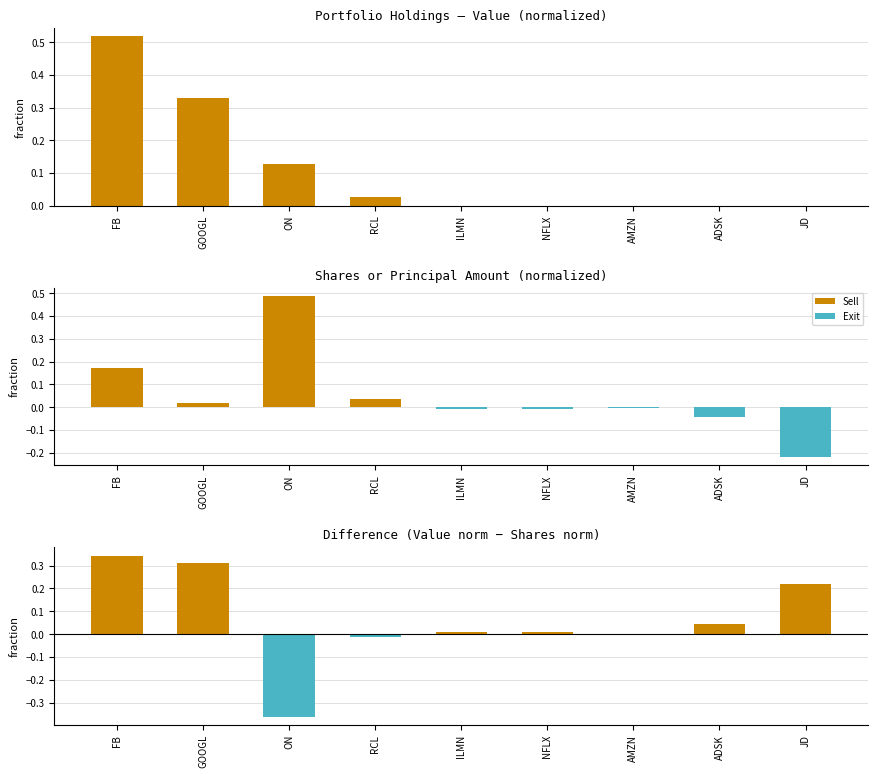

How many groups of bars are there?

9